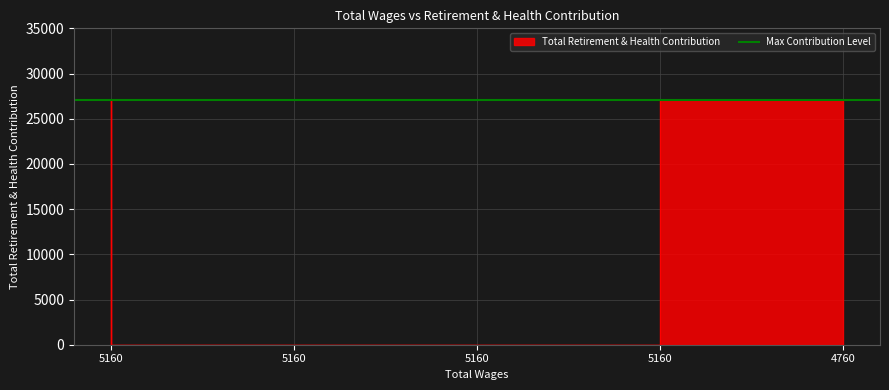

At which label is the value closest to 13529?

5160.0